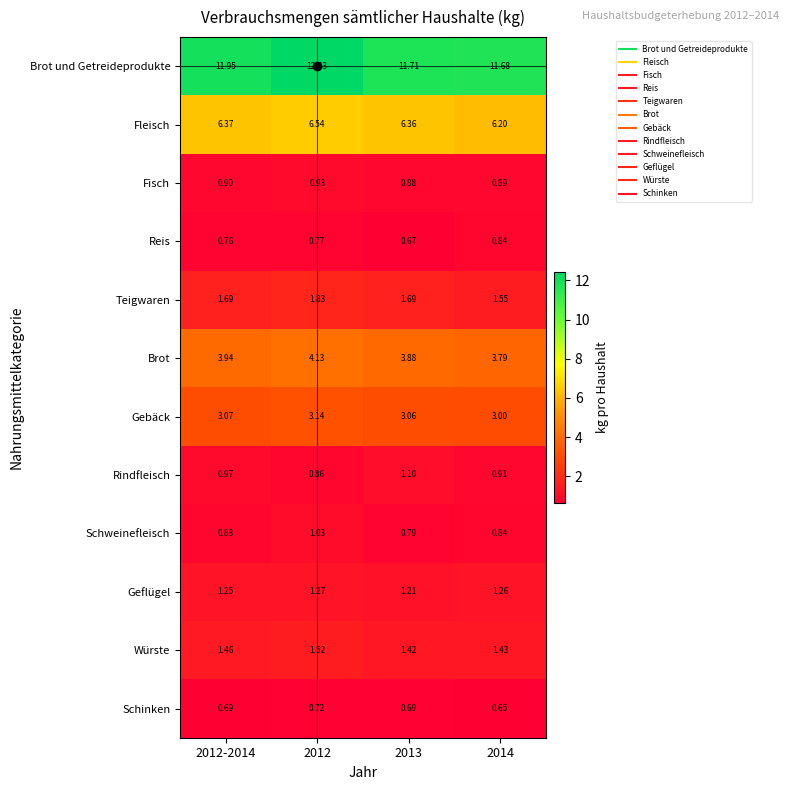

Between 2013 and 2014, which series saw the biggest shift?

Rindfleisch